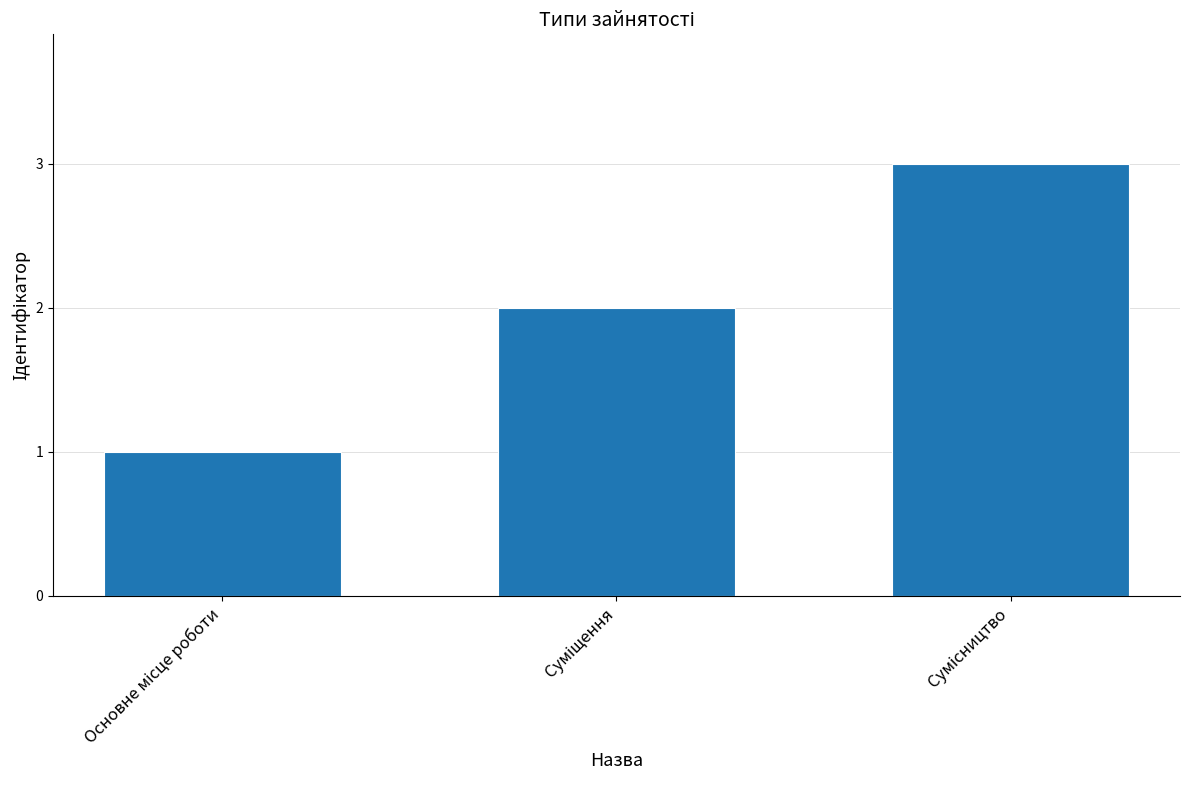

Reading right to left, what are all the values shown in this chart?

3	2	1